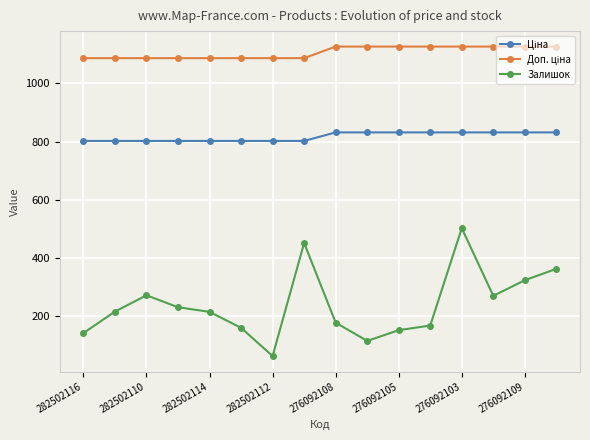

At how many categories does at least one series exceed 907?

16